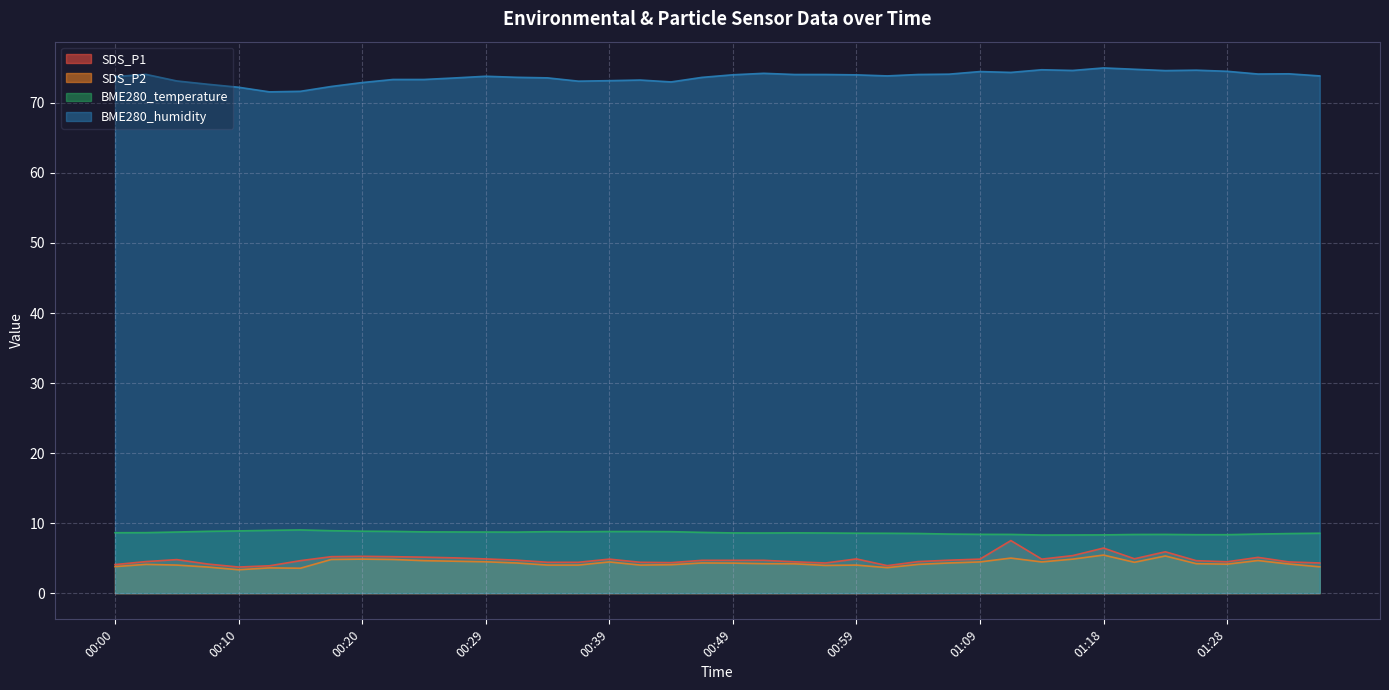

What is the greatest value displayed?

75.0